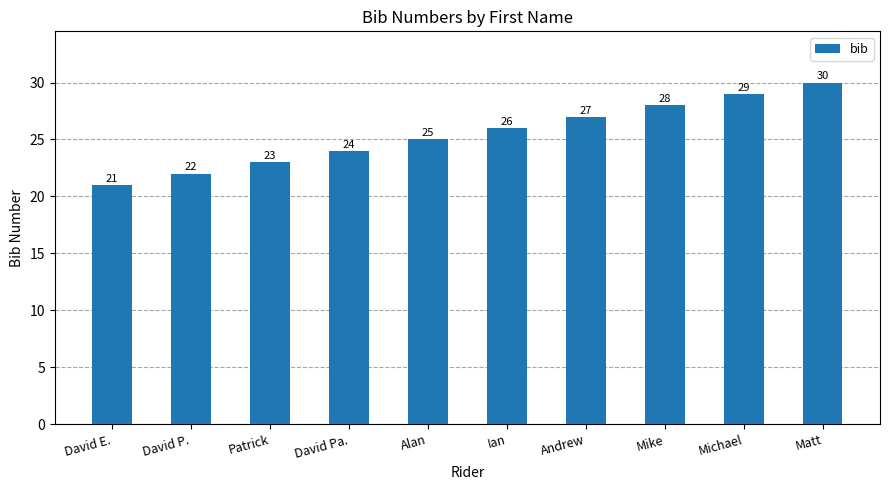

Approximately how many times larger is the value at Ian compared to David P.?

1.2